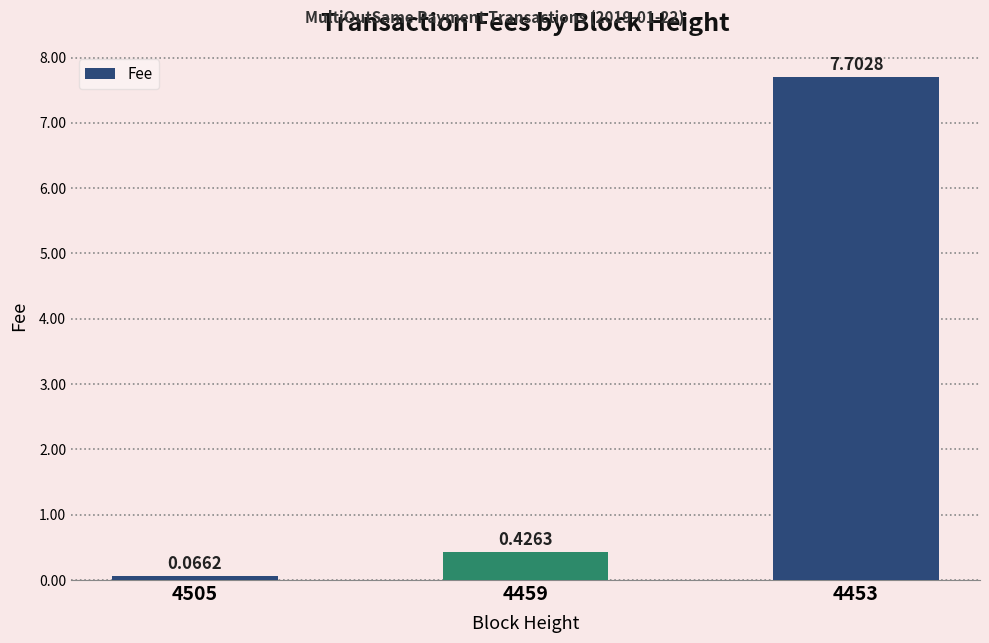

What is the difference between the values at 4453 and 4505?

7.6